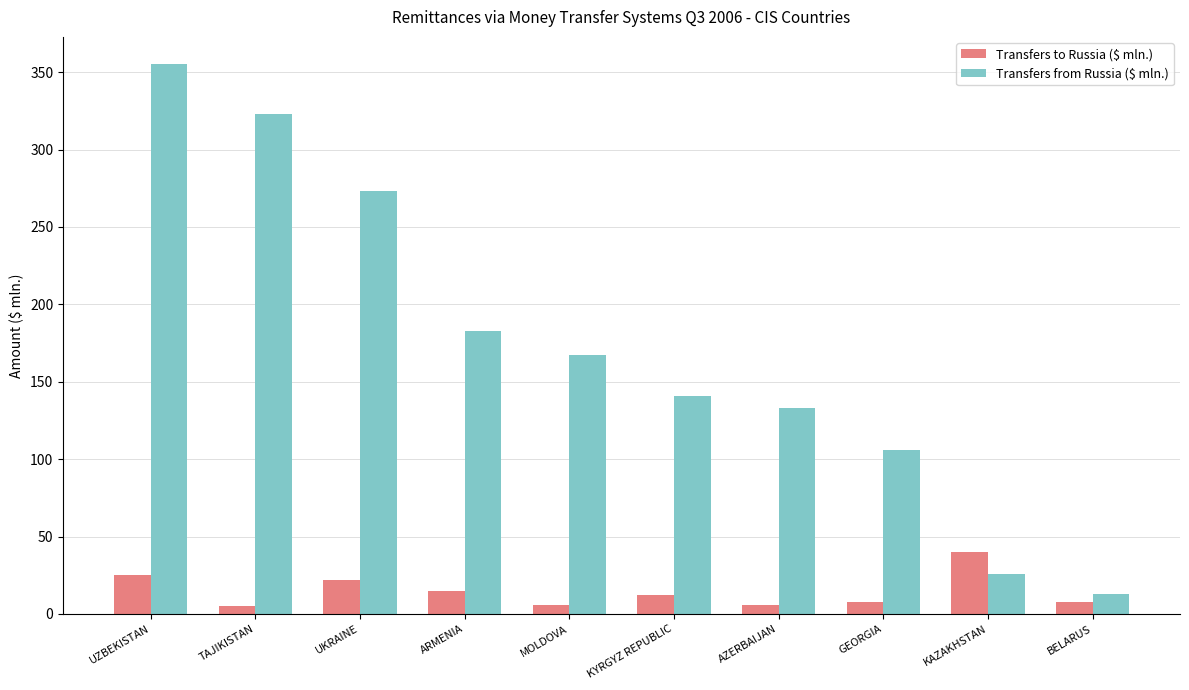

Rank the series at UZBEKISTAN from highest to lowest value.

Transfers from Russia ($ mln.), Transfers to Russia ($ mln.)